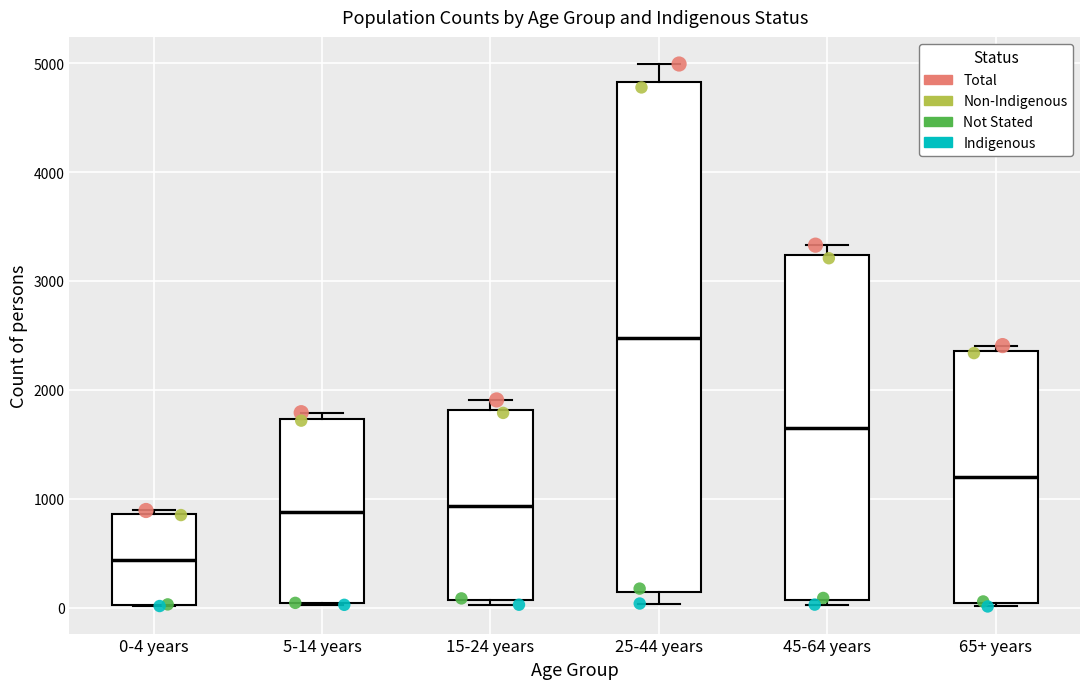

Which box is the tallest, from its lower edge to its upper edge?

25-44 years